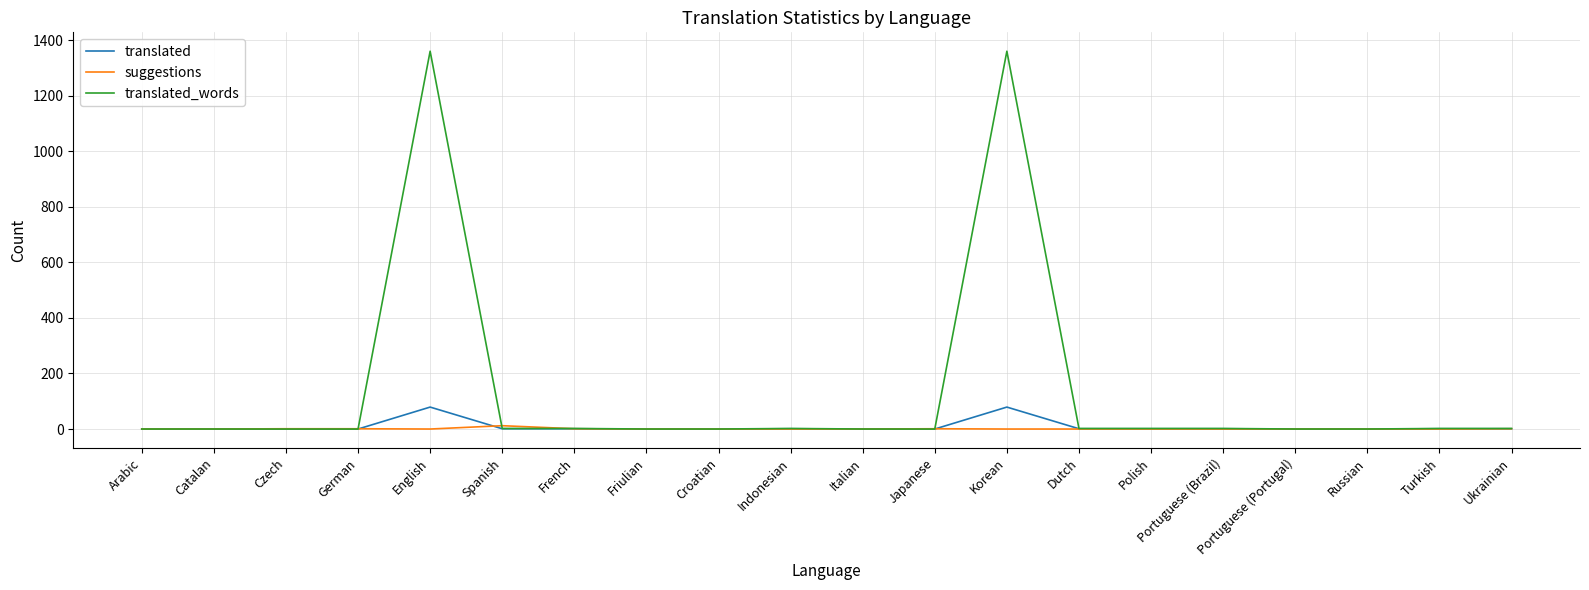

List the series in order of their peak value, lowest first.

suggestions, translated, translated_words